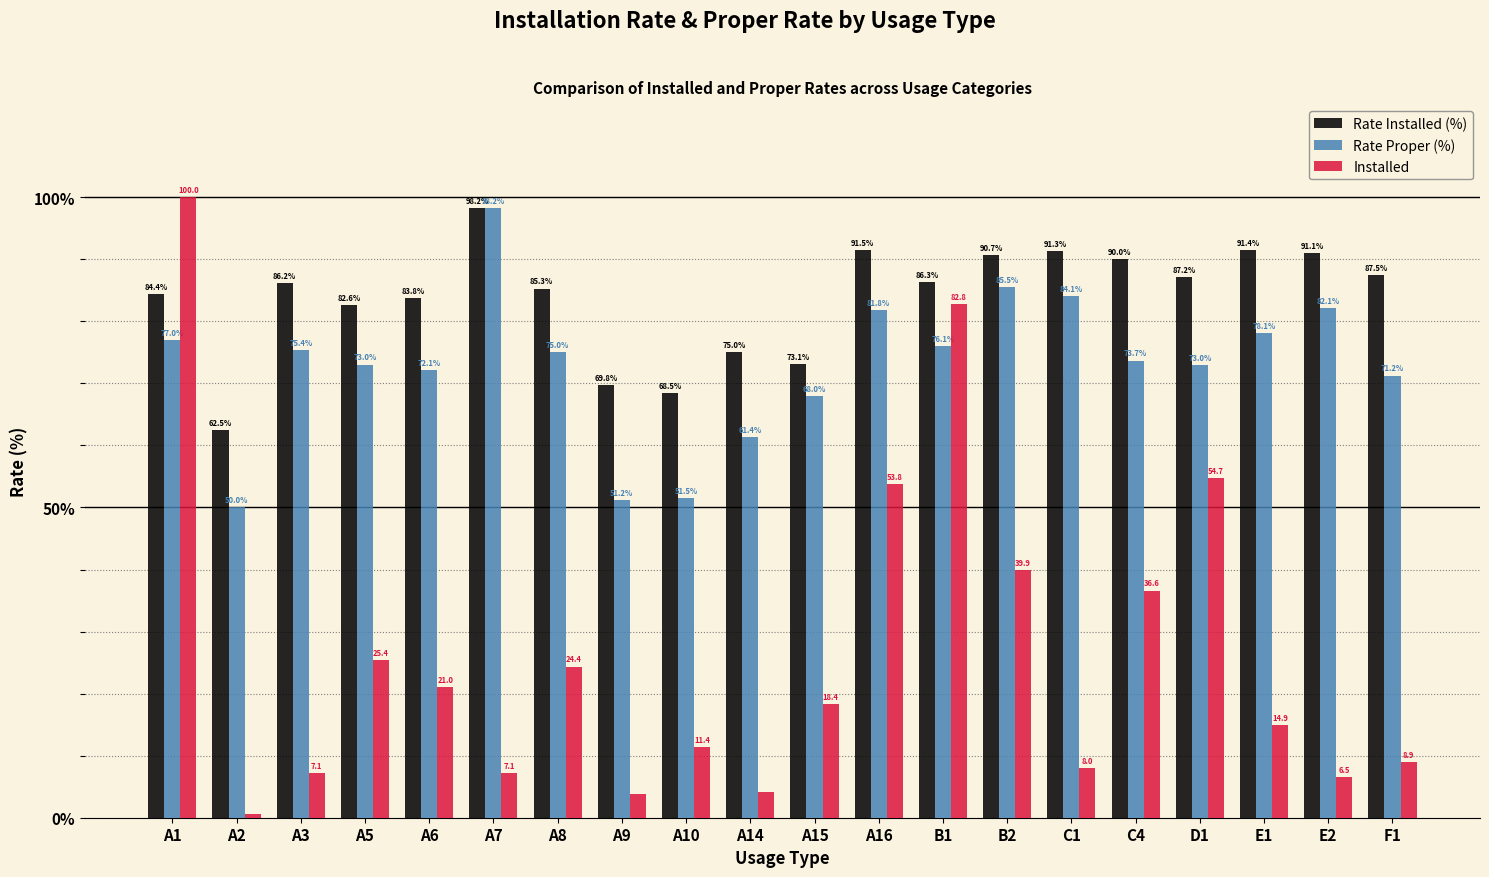

Rank the series at A10 from highest to lowest value.

Rate Installed (%), Rate Proper (%), Installed